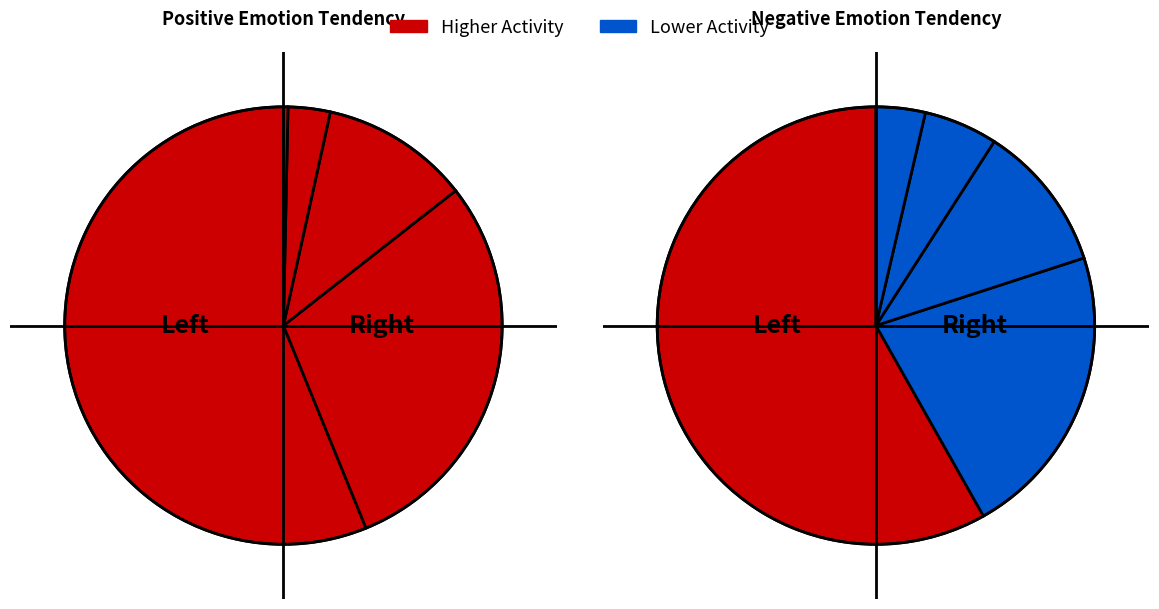

Does any single category account for the majority?

Yes